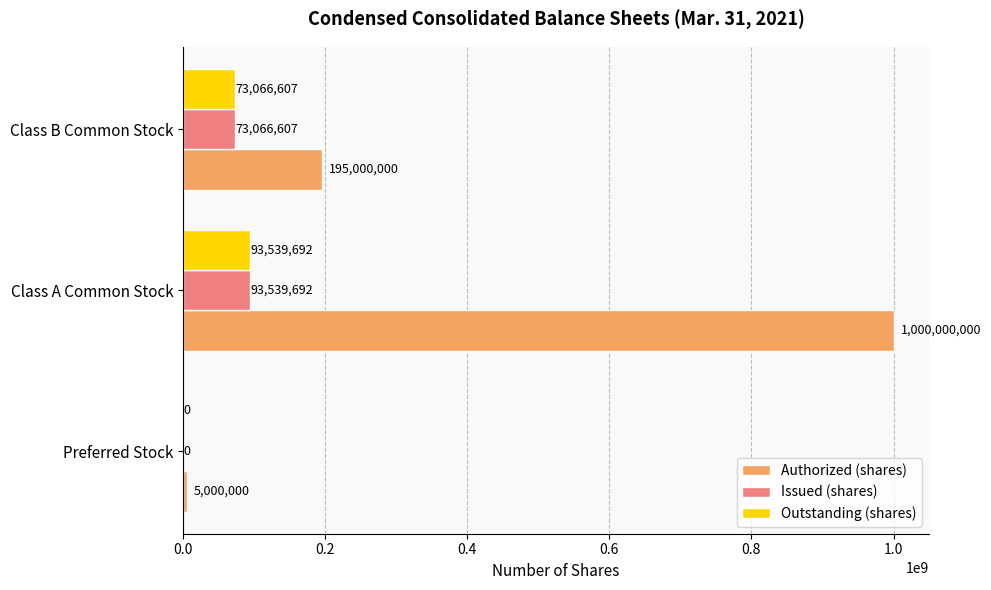

Is the value of Issued (shares) at Preferred Stock greater than the value of Outstanding (shares) at Class A Common Stock?

No